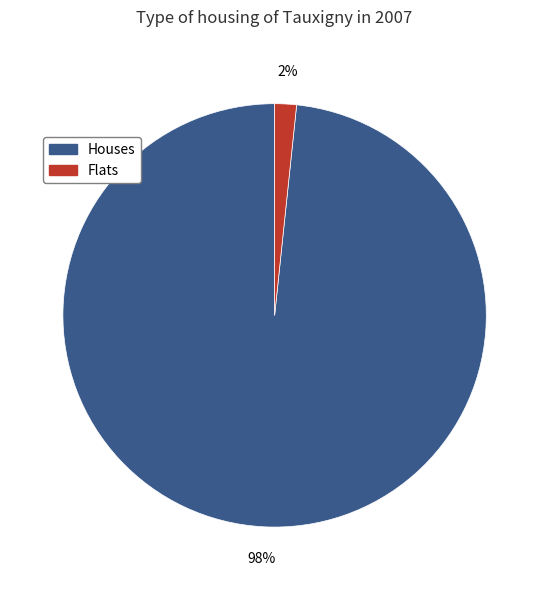

To the nearest percent, what is the average slice percentage?

50%